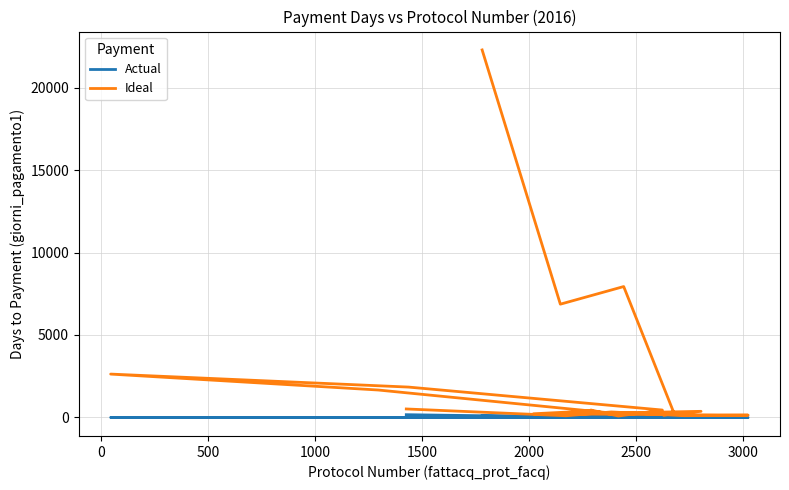

At which category does Ideal reach its first local peak?

500